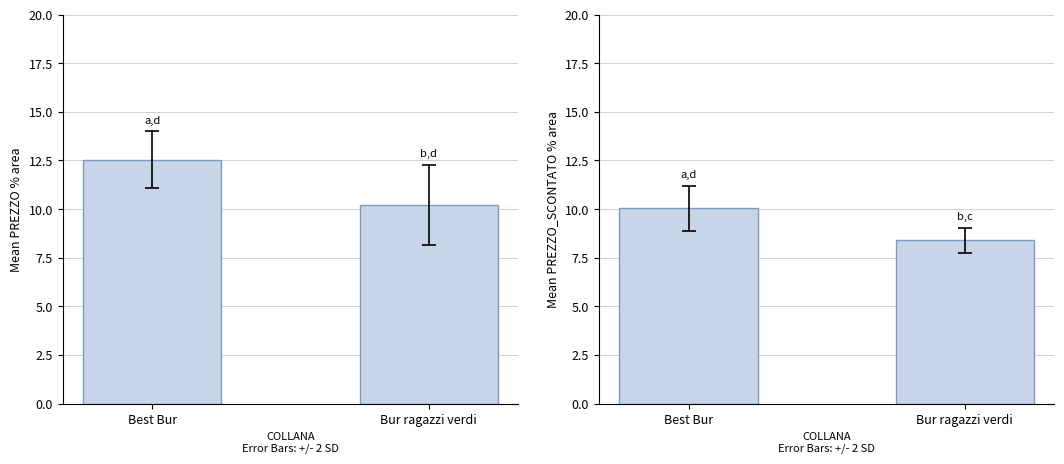

List the labels in order of value, largest first.

Best Bur, Bur ragazzi verdi